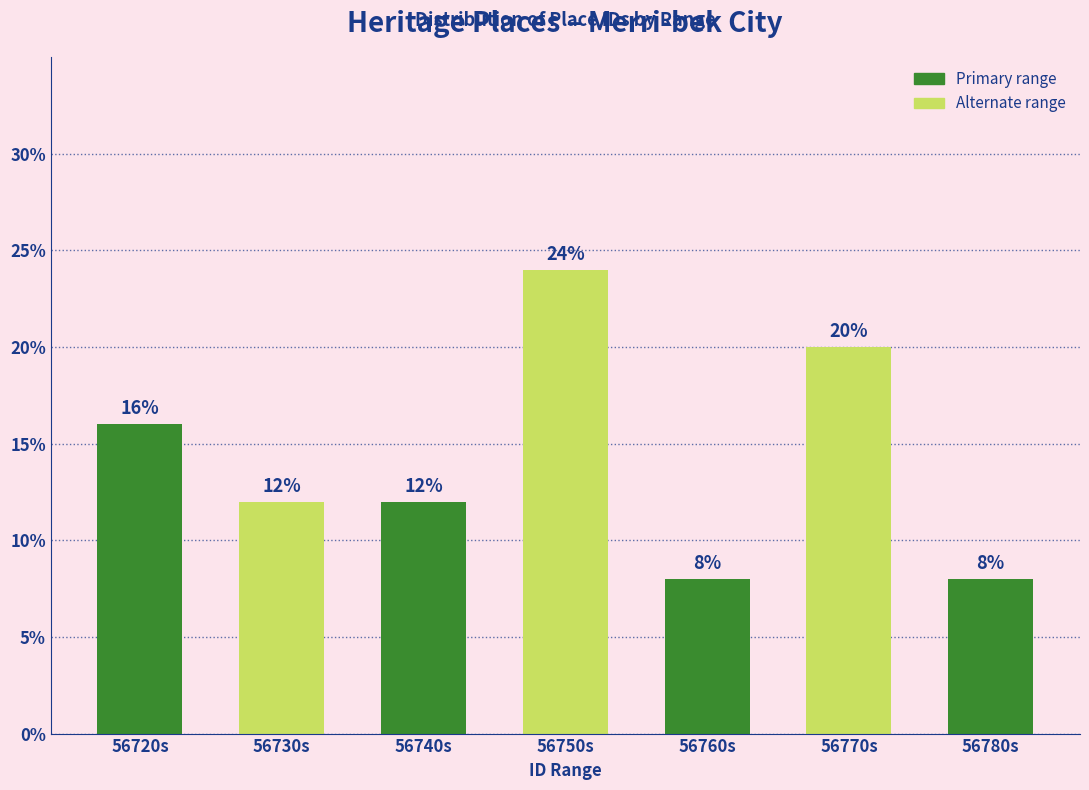

Reading right to left, what are all the values shown in this chart?

56780s=8	56770s=20	56760s=8	56750s=24	56740s=12	56730s=12	56720s=16